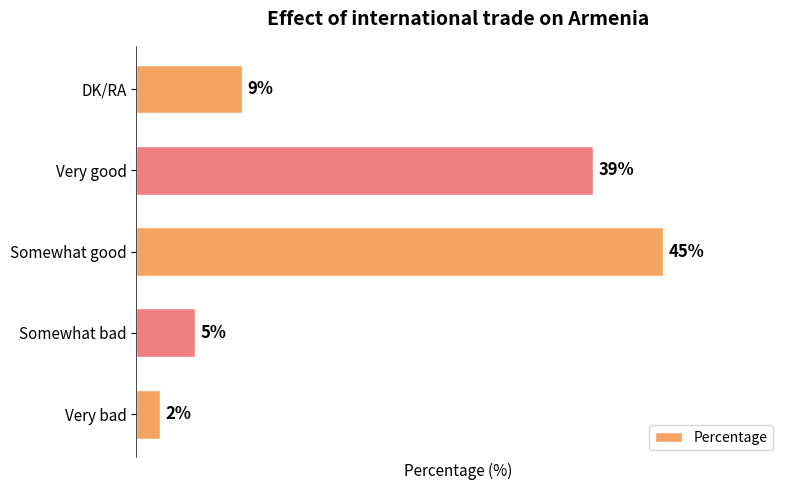

Which label corresponds to the largest value in the chart?

Somewhat good